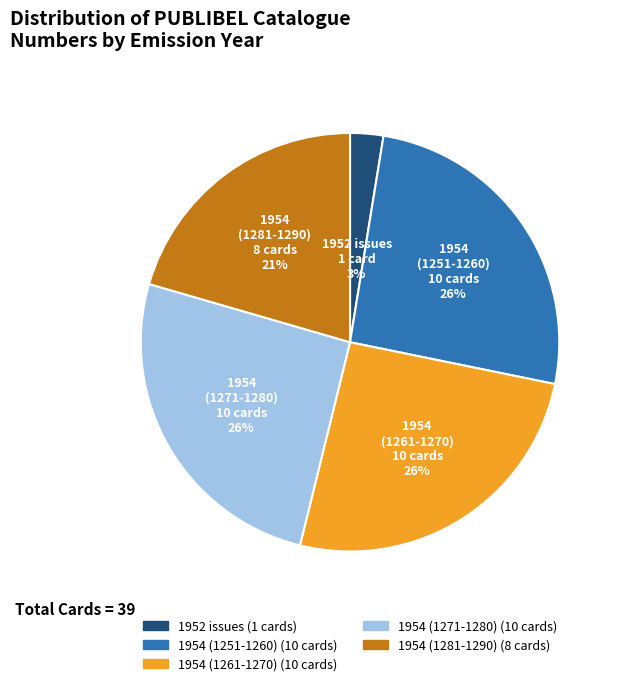

To the nearest percent, what is the difference between the largest and smallest slice percentages?

23%